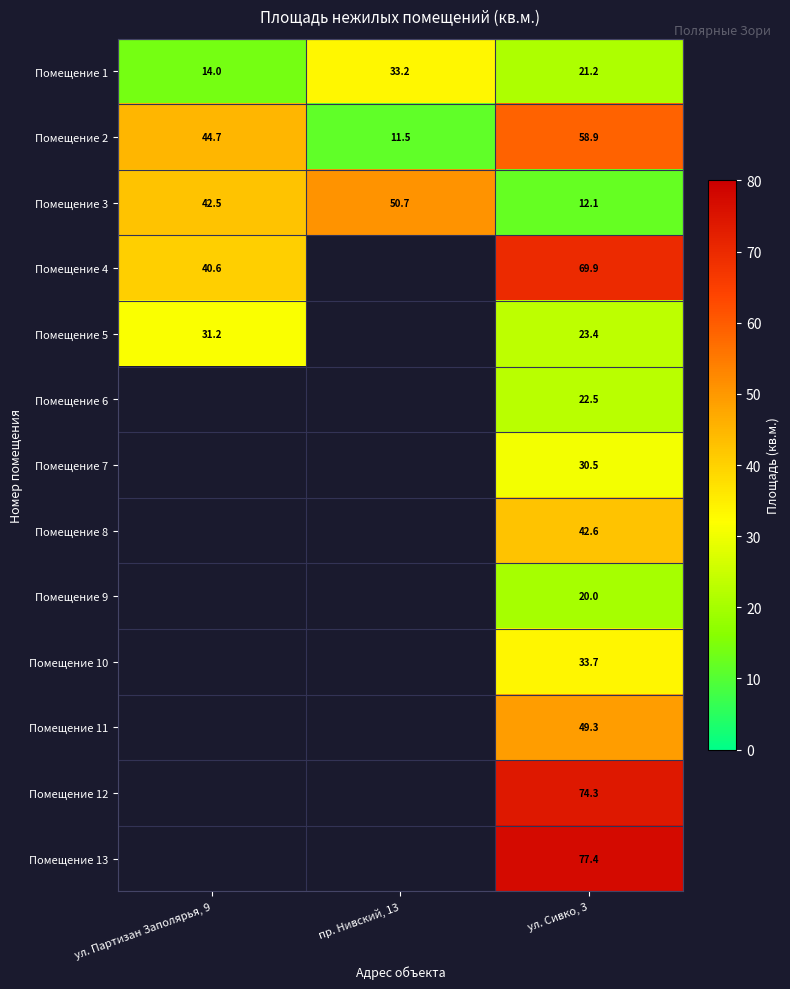

Is it true that Помещение 6 equals 9.2 at ул. Сивко, 3?

False